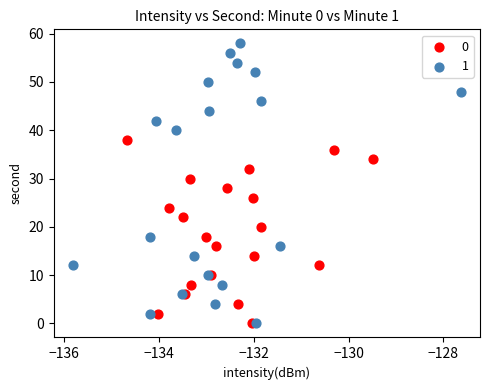

What are all the series names shown in the legend?

0, 1